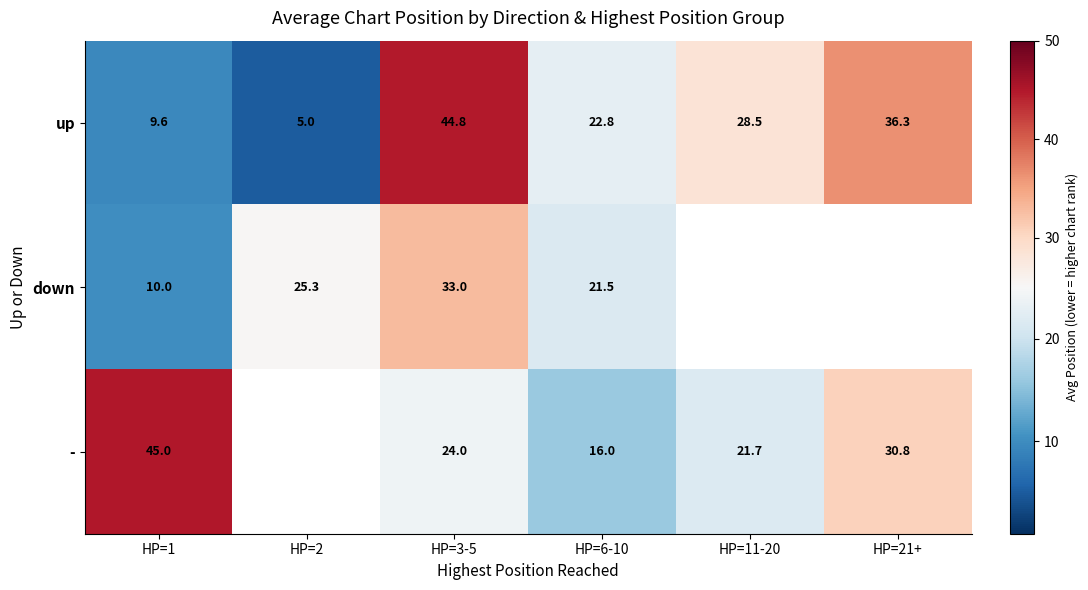

Rank the series at HP=3-5 from lowest to highest value.

-, down, up